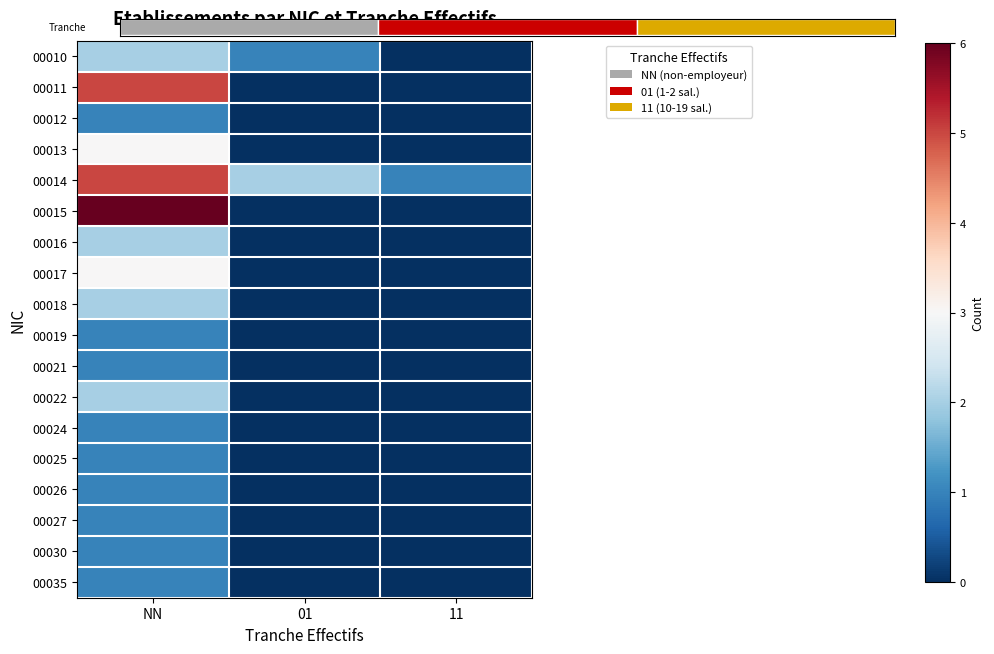

Reading left to right, extract all data points from this chart.

00010: NN=2	01=1	11=0
00011: NN=5	01=0	11=0
00012: NN=1	01=0	11=0
00013: NN=3	01=0	11=0
00014: NN=5	01=2	11=1
00015: NN=6	01=0	11=0
00016: NN=2	01=0	11=0
00017: NN=3	01=0	11=0
00018: NN=2	01=0	11=0
00019: NN=1	01=0	11=0
00021: NN=1	01=0	11=0
00022: NN=2	01=0	11=0
00024: NN=1	01=0	11=0
00025: NN=1	01=0	11=0
00026: NN=1	01=0	11=0
00027: NN=1	01=0	11=0
00030: NN=1	01=0	11=0
00035: NN=1	01=0	11=0